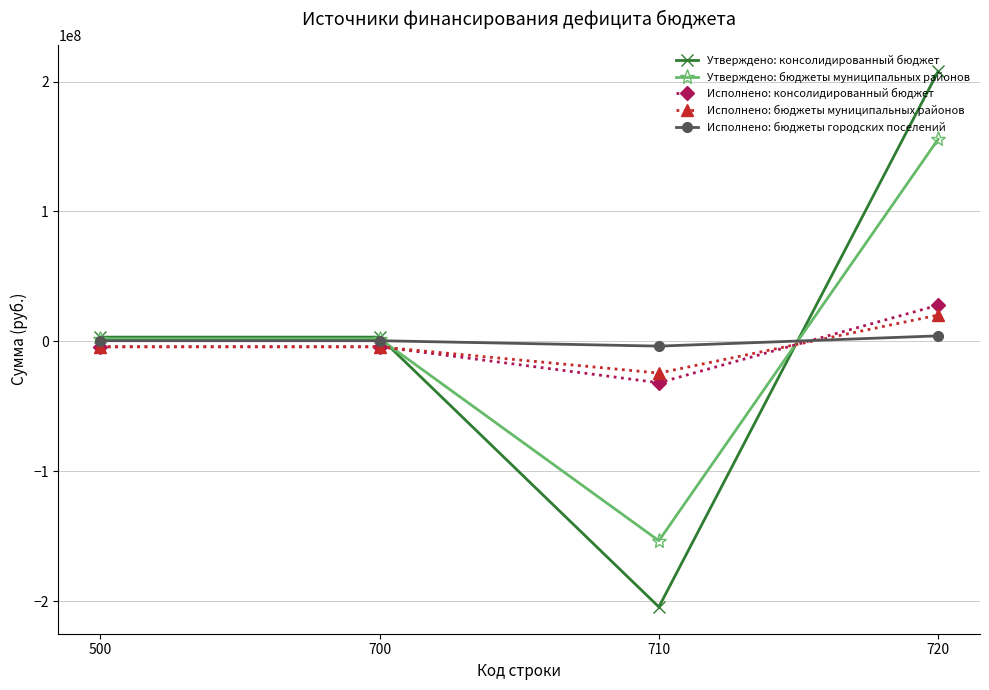

The value of Утверждено: консолидированный бюджет at 720 is 143563969.9. True or false?

False